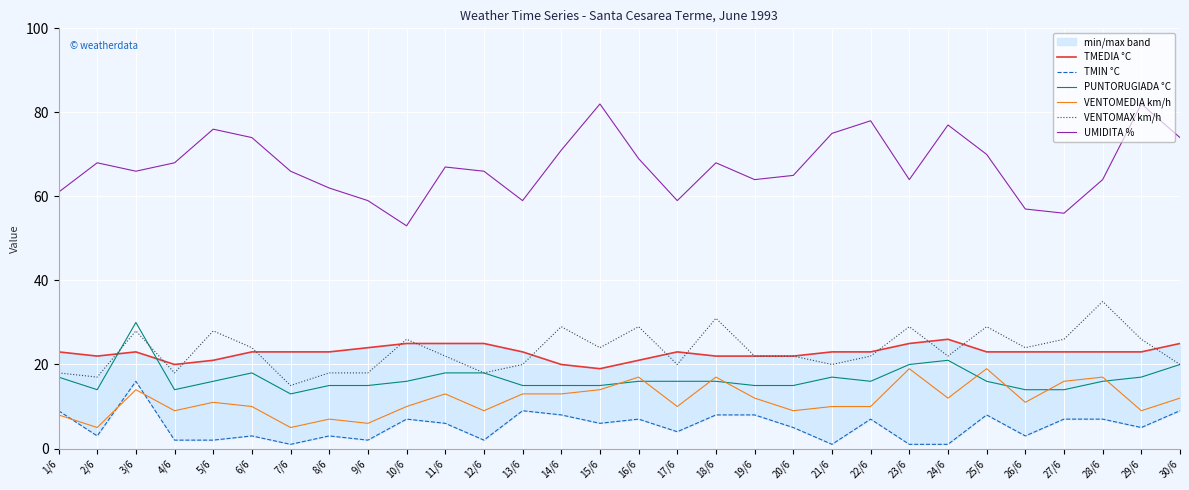

What is the total value across all series at 13/6?

139